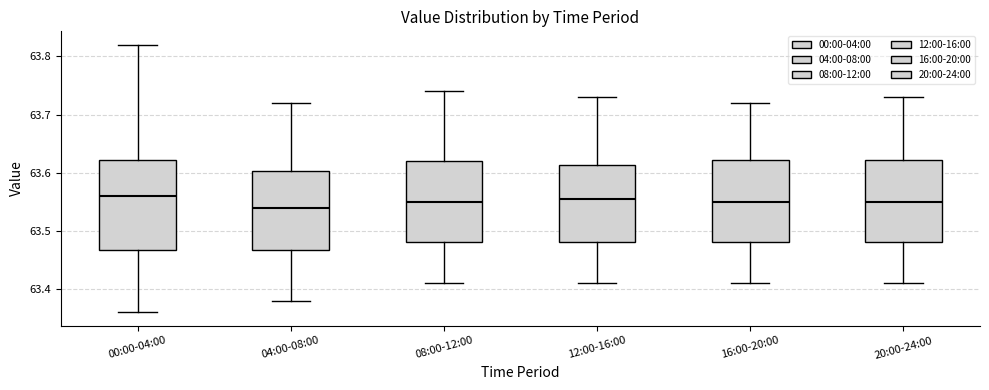

Reading left to right, transcribe this box plot: for each box, give where its median line is, the range the box spans, and where its two whiskers end, as read against the y-axis. The values are not printed on the chart, so give them approximately, as read against the axis.

00:00-04:00: median 63.56, box 63.47 to 63.62, whiskers 63.36 to 63.82
04:00-08:00: median 63.54, box 63.47 to 63.60, whiskers 63.38 to 63.72
08:00-12:00: median 63.55, box 63.48 to 63.62, whiskers 63.41 to 63.74
12:00-16:00: median 63.56, box 63.48 to 63.61, whiskers 63.41 to 63.73
16:00-20:00: median 63.55, box 63.48 to 63.62, whiskers 63.41 to 63.72
20:00-24:00: median 63.55, box 63.48 to 63.62, whiskers 63.41 to 63.73